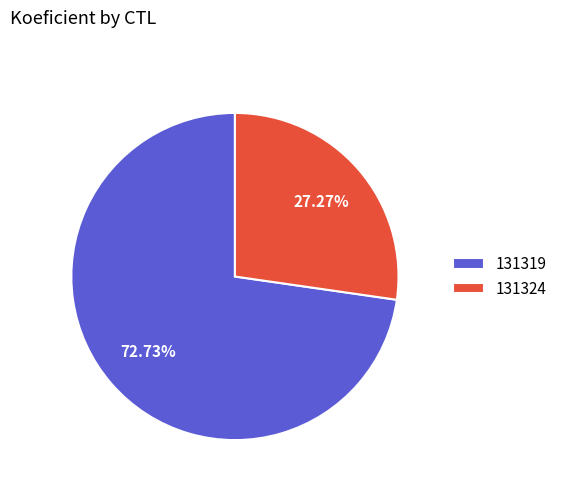

What is the largest slice in the pie chart?

131319